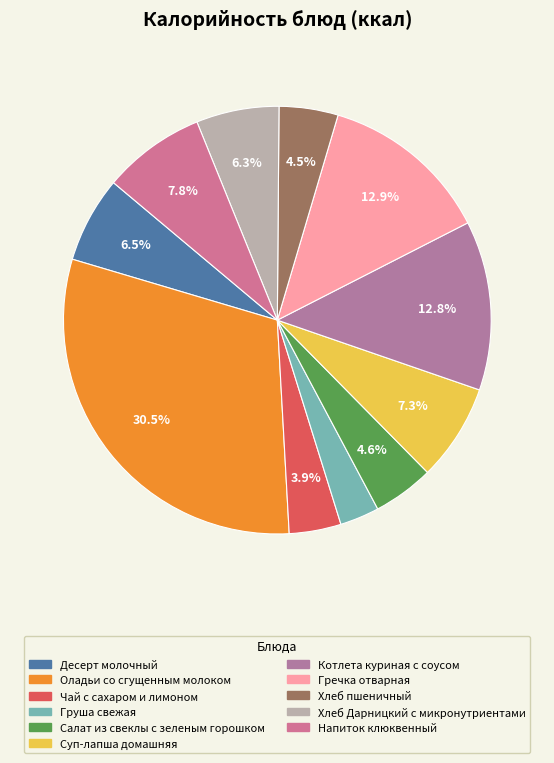

To the nearest percent, what is the combined percentage of Котлета куриная с соусом and Суп-лапша домашняя?

20%